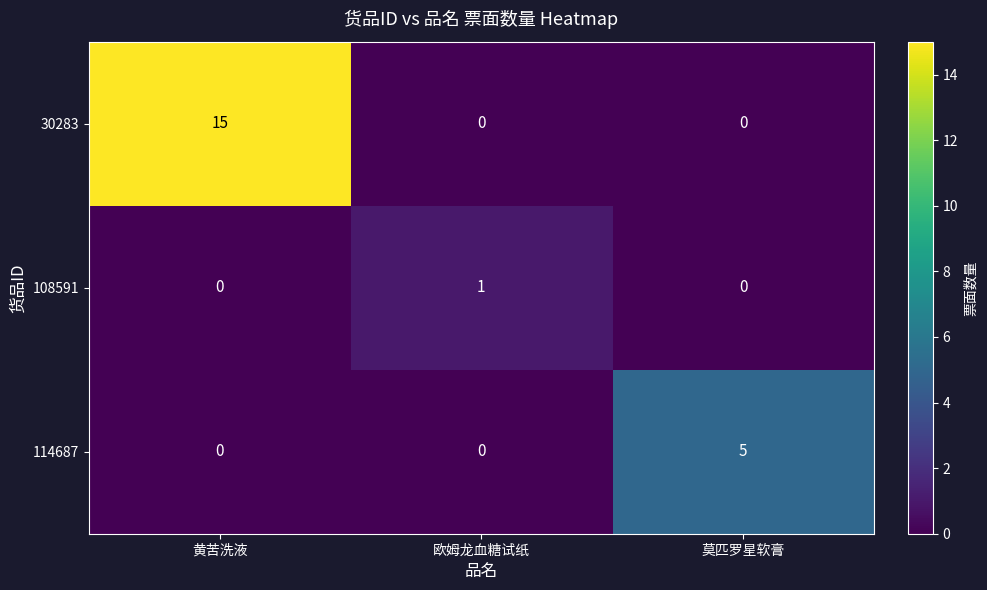

Reading left to right, extract all data points from this chart.

30283: 黄苦洗液=15	欧姆龙血糖试纸=0	莫匹罗星软膏=0
108591: 黄苦洗液=0	欧姆龙血糖试纸=1	莫匹罗星软膏=0
114687: 黄苦洗液=0	欧姆龙血糖试纸=0	莫匹罗星软膏=5